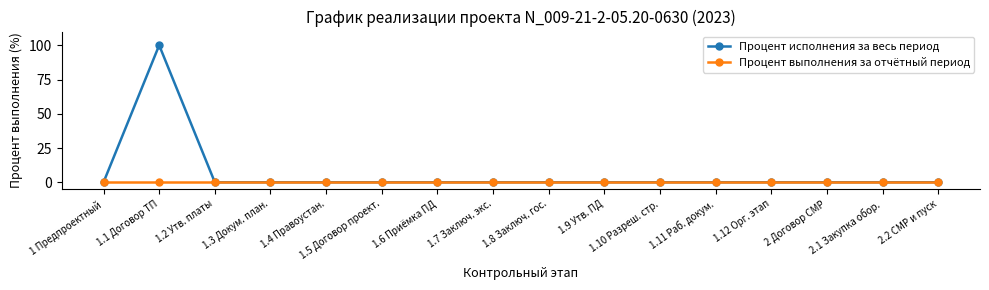

Rank the series by their average value, from highest to lowest.

Процент исполнения за весь период, Процент выполнения за отчётный период